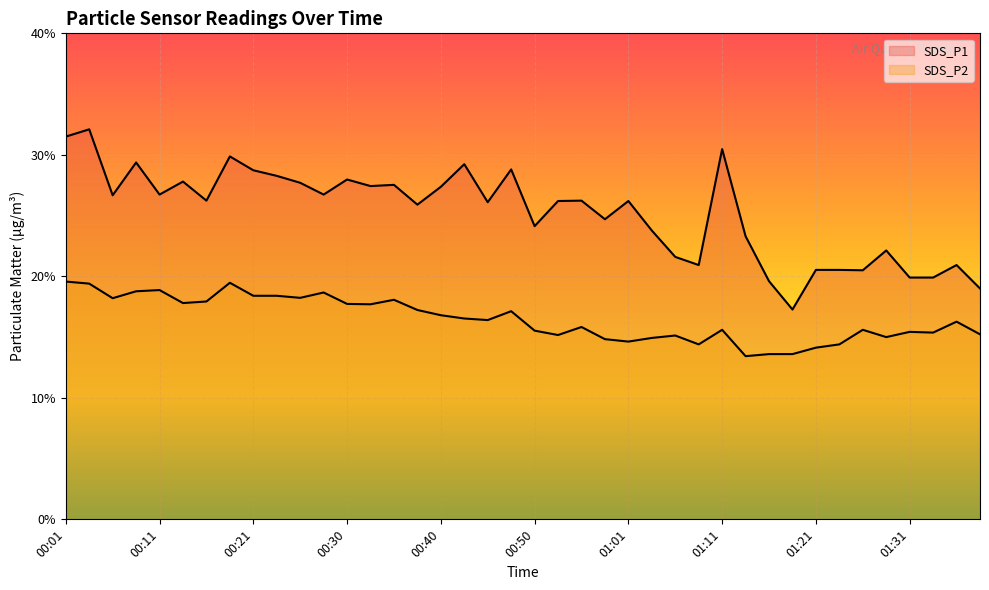

List the series in order of their peak value, lowest first.

SDS_P2, SDS_P1